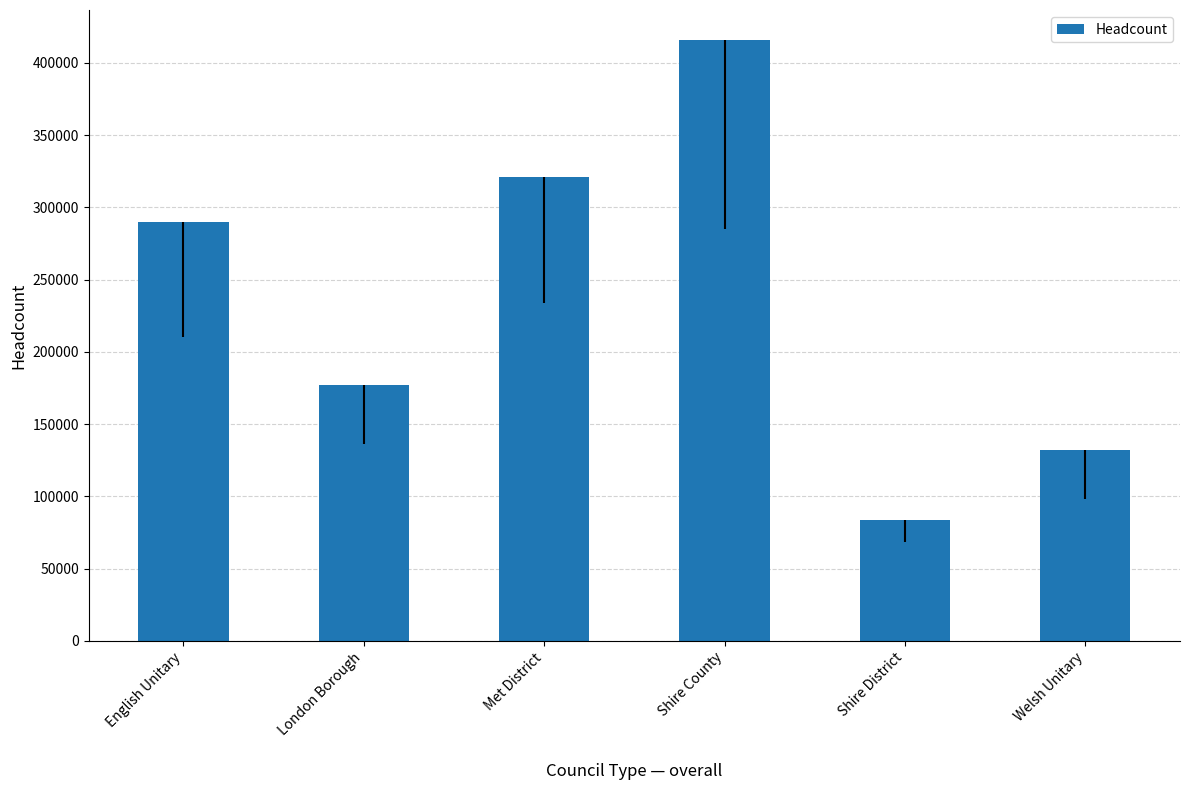

What is the value of the 1st bar from the left?

289700